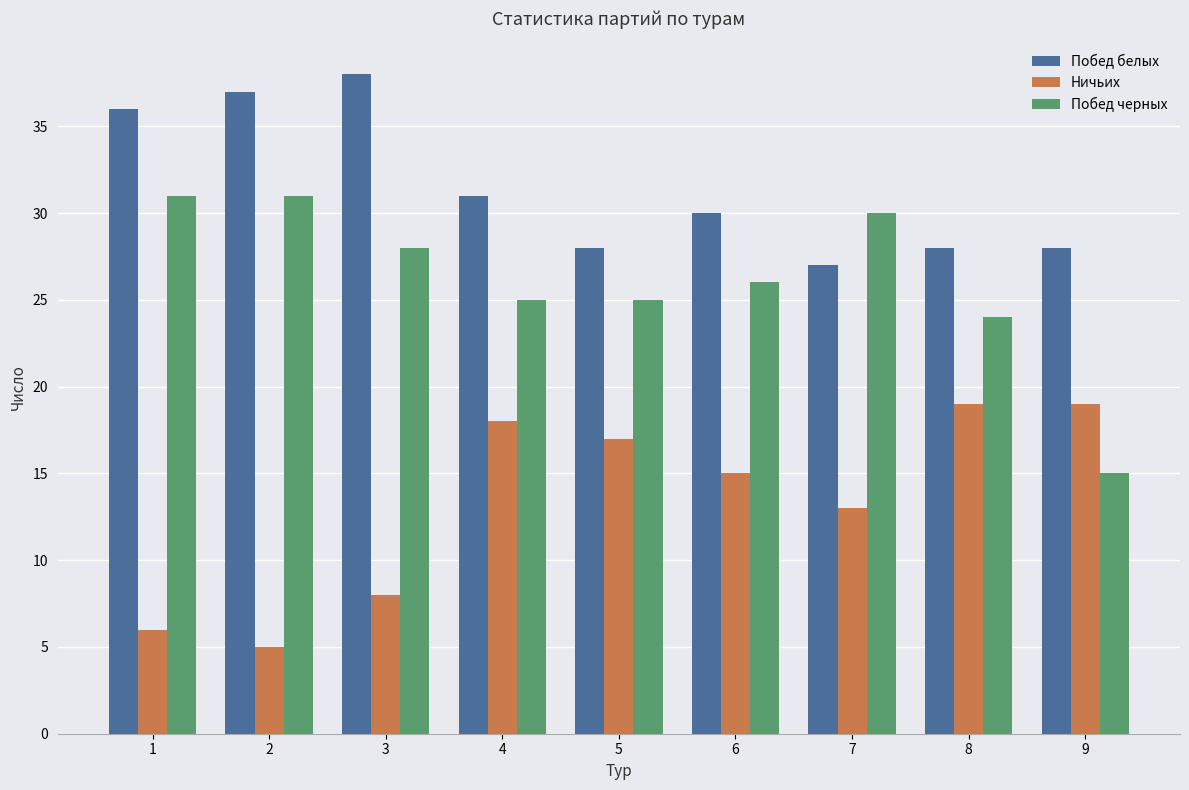

Is it true that Побед белых equals 16 at 8?

False